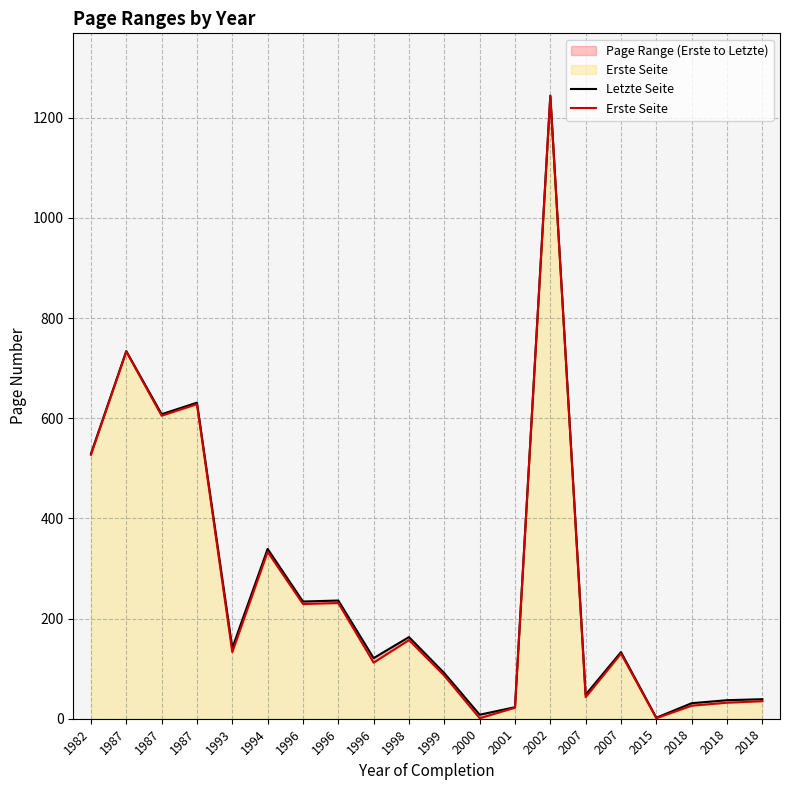

Reading left to right, transcribe all the data shown in this chart.

Letzte Seite: 529	734	608	631	141	339	234	236	121	163	91	8	23	1244	48	133	2	31	37	39
Erste Seite: 527	733	605	628	133	333	229	231	112	157	86	1	22	1243	43	130	1	26	32	35